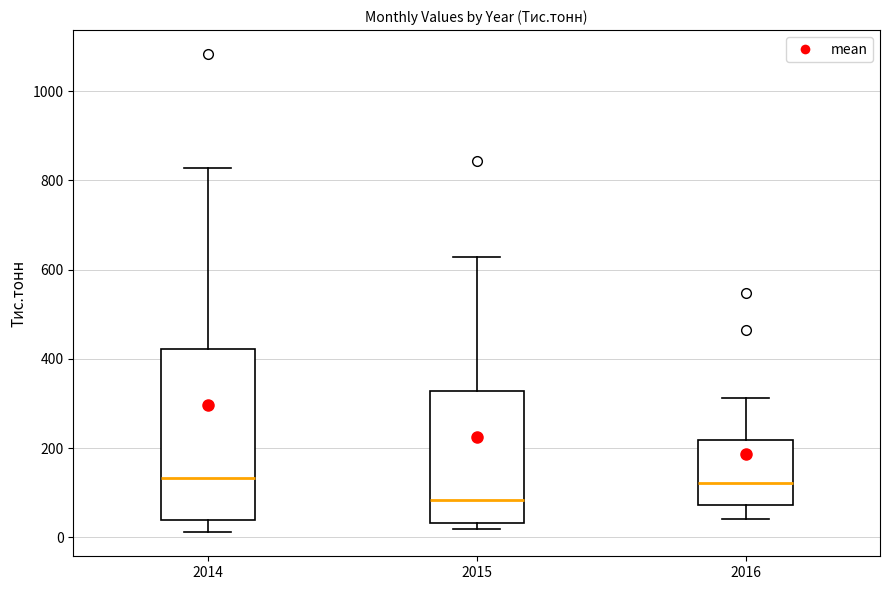

Which box's median line is the lowest?

2015